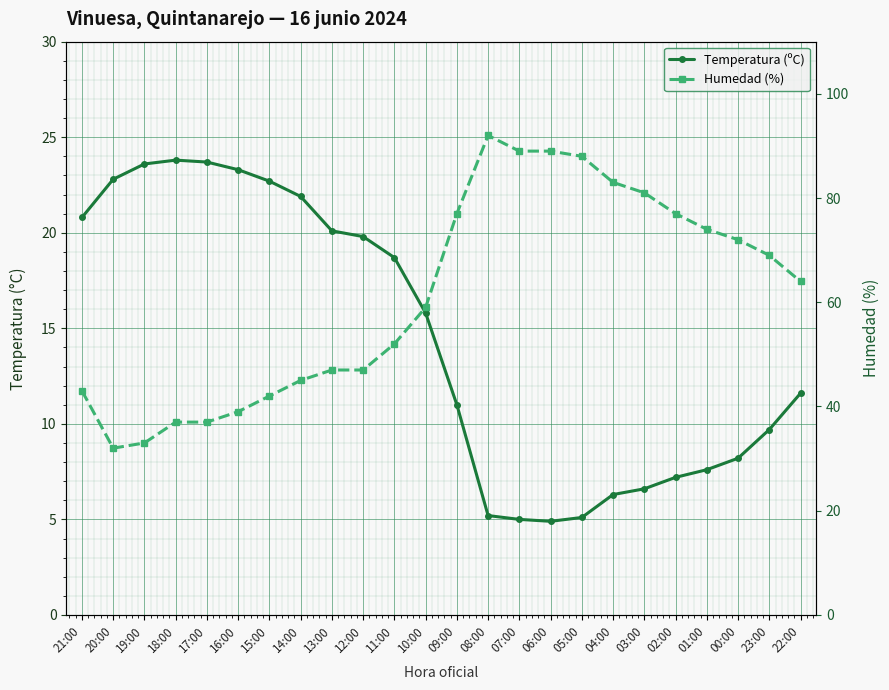

What is the sum of all Humedad (%) values?

1468.0